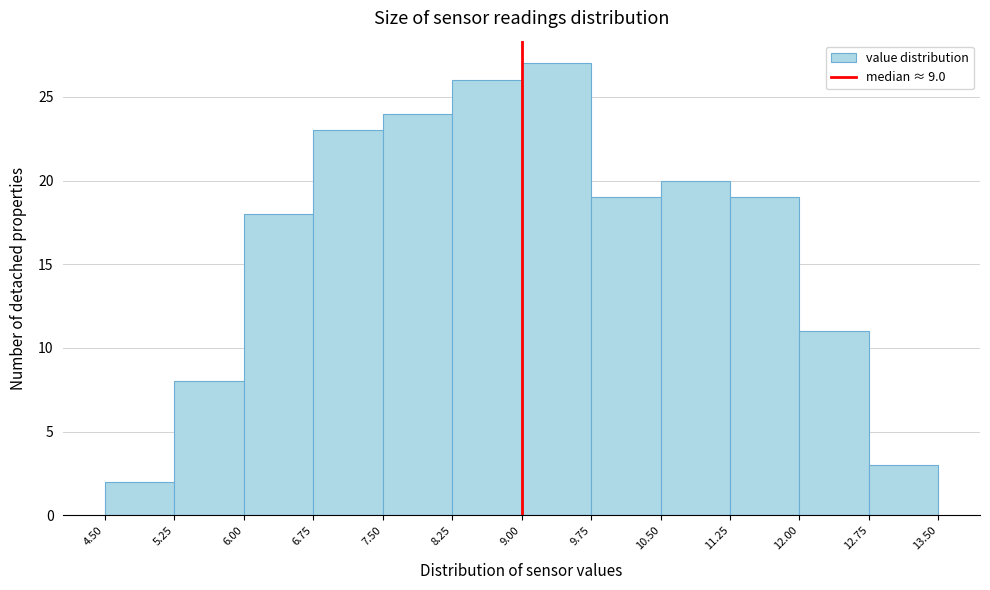

Reading left to right, list every bar in this chart as the range it spans on the x-axis followed by its height. The values are not printed on the chart, so give them approximately, as read against the axis.

4.50 to 5.25: 2
5.25 to 6.00: 8
6.00 to 6.75: 18
6.75 to 7.50: 23
7.50 to 8.25: 24
8.25 to 9.00: 26
9.00 to 9.75: 27
9.75 to 10.50: 19
10.50 to 11.25: 20
11.25 to 12.00: 19
12.00 to 12.75: 11
12.75 to 13.50: 3